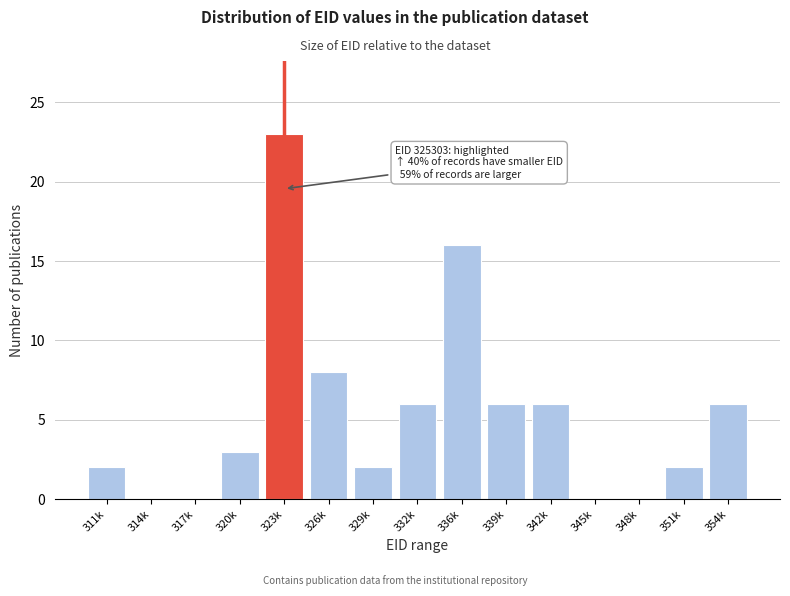

Reading right to left, transcribe all the data shown in this chart.

354k=6	351k=2	348k=0	345k=0	342k=6	339k=6	336k=16	332k=6	329k=2	326k=8	323k=23	320k=3	317k=0	314k=0	311k=2